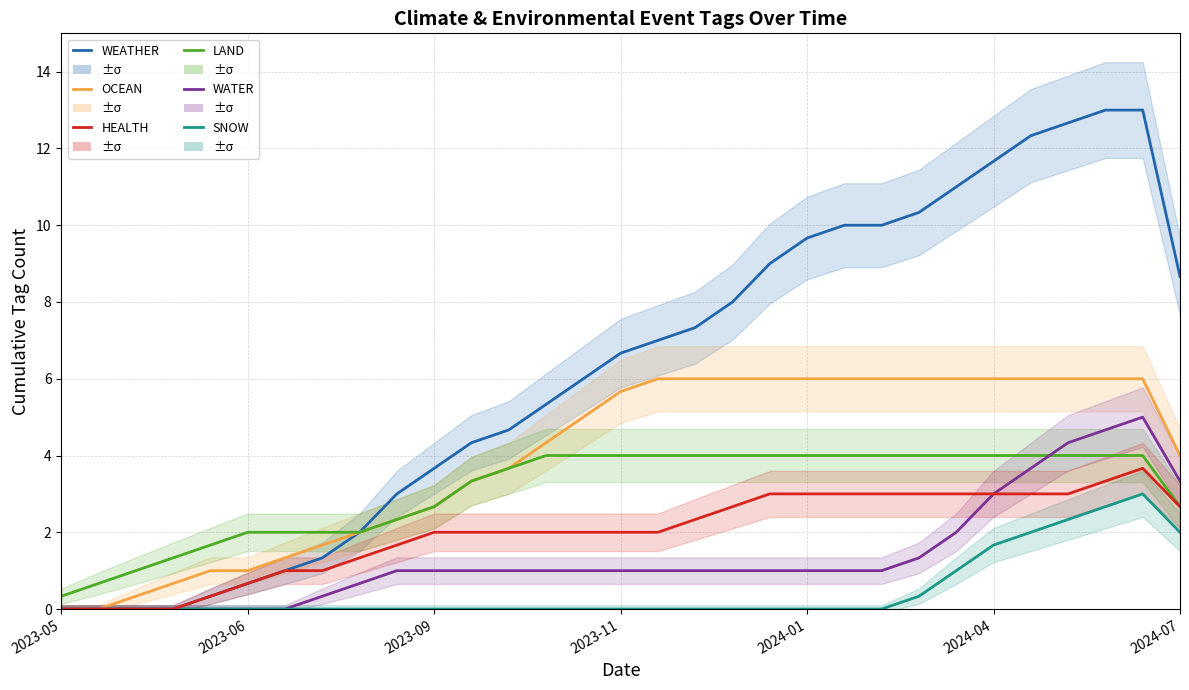

Rank the series by their maximum value, from highest to lowest.

WEATHER, OCEAN, WATER, LAND, HEALTH, SNOW